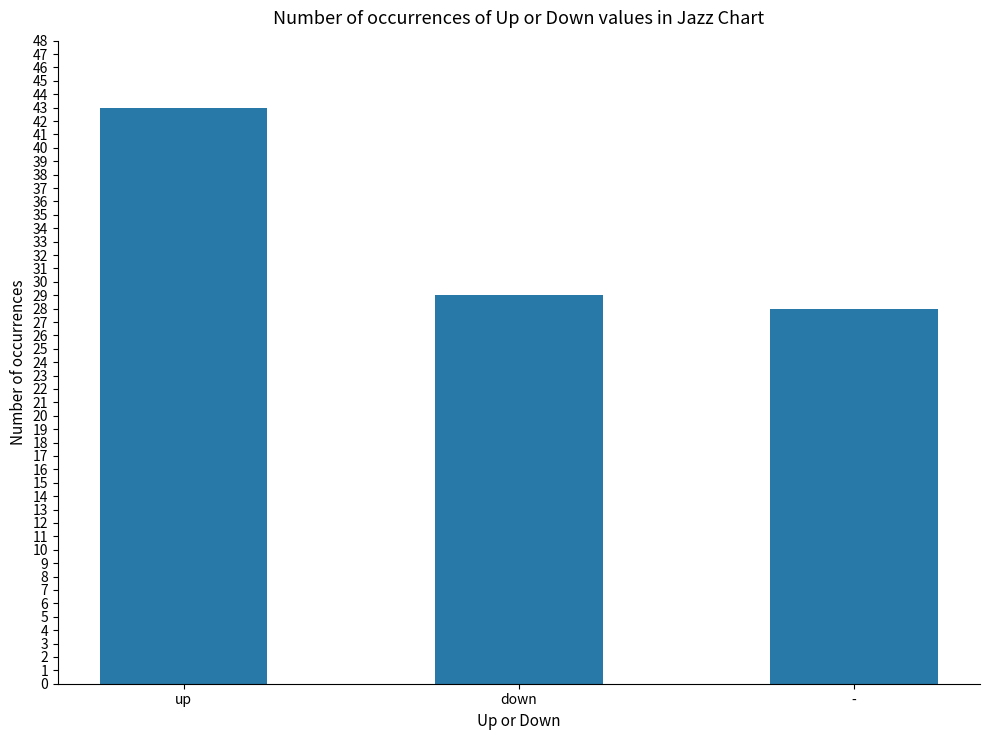

Between down and up, which is larger?

up